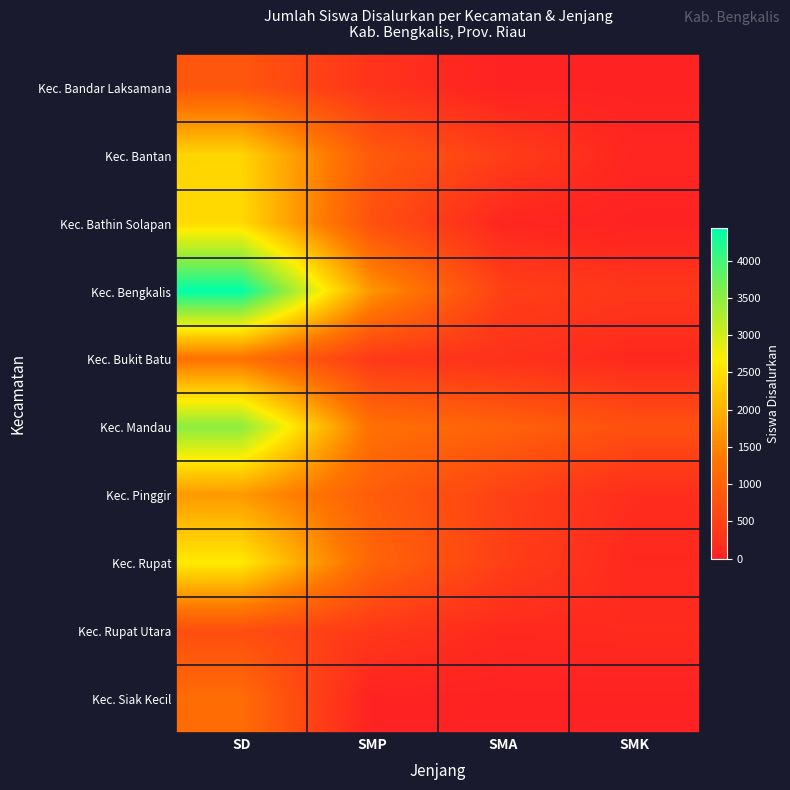

Reading right to left, what are all the values shown in this chart?

Kec. Bandar Laksamana: SMK=0	SMA=0	SMP=286	SD=824
Kec. Bantan: SMK=74	SMA=449	SMP=885	SD=2382
Kec. Bathin Solapan: SMK=0	SMA=86	SMP=732	SD=2447
Kec. Bengkalis: SMK=334	SMA=479	SMP=1673	SD=4436
Kec. Bukit Batu: SMK=117	SMA=242	SMP=367	SD=1249
Kec. Mandau: SMK=734	SMA=1001	SMP=1222	SD=3517
Kec. Pinggir: SMK=184	SMA=500	SMP=933	SD=1717
Kec. Rupat: SMK=113	SMA=469	SMP=1058	SD=2627
Kec. Rupat Utara: SMK=161	SMA=126	SMP=363	SD=696
Kec. Siak Kecil: SMK=0	SMA=0	SMP=0	SD=1161